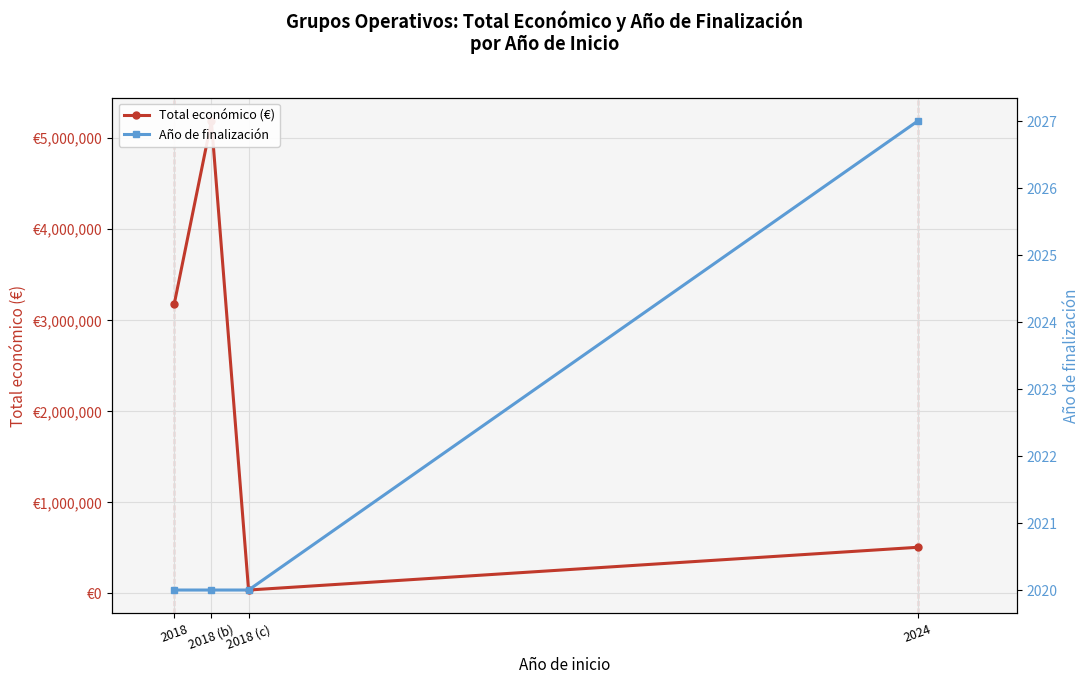

Reading right to left, list all the values displayed in this chart.

Total económico (€): 2024=507255	2018 (c)=37924	2018 (b)=5187255	2018=3178596
Año de finalización: 2024=2027	2018 (c)=2020	2018 (b)=2020	2018=2020